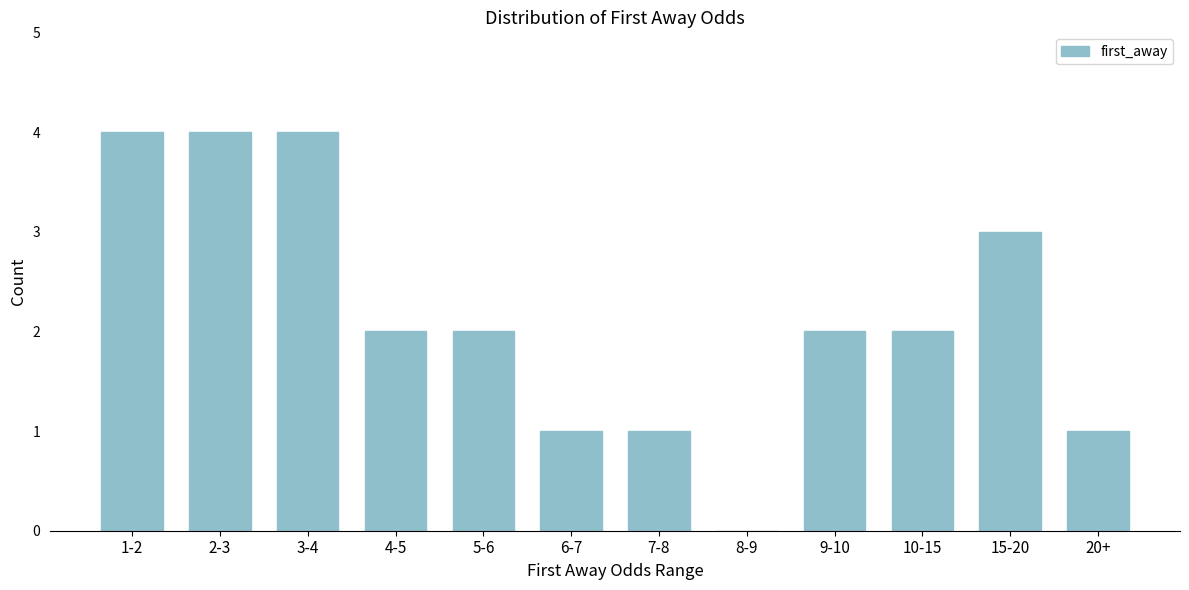

Reading right to left, transcribe all the data shown in this chart.

20+=1	15-20=3	10-15=2	9-10=2	8-9=0	7-8=1	6-7=1	5-6=2	4-5=2	3-4=4	2-3=4	1-2=4